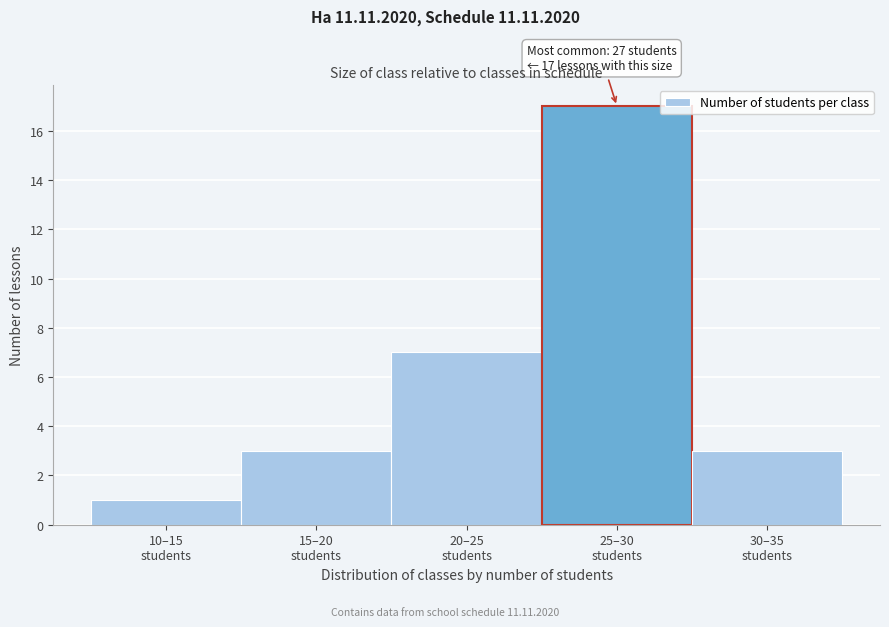

Reading right to left, extract all data points from this chart.

3	17	7	3	1